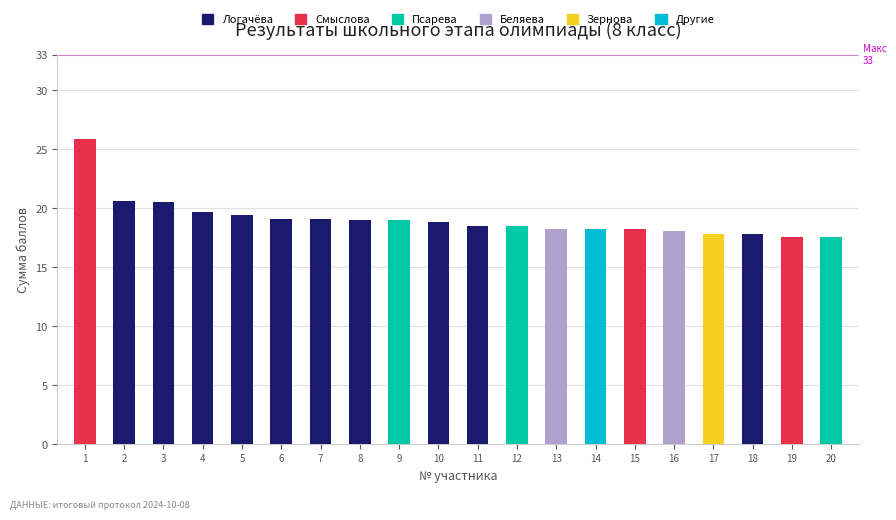

What is the total value across all series at 1?

25.9